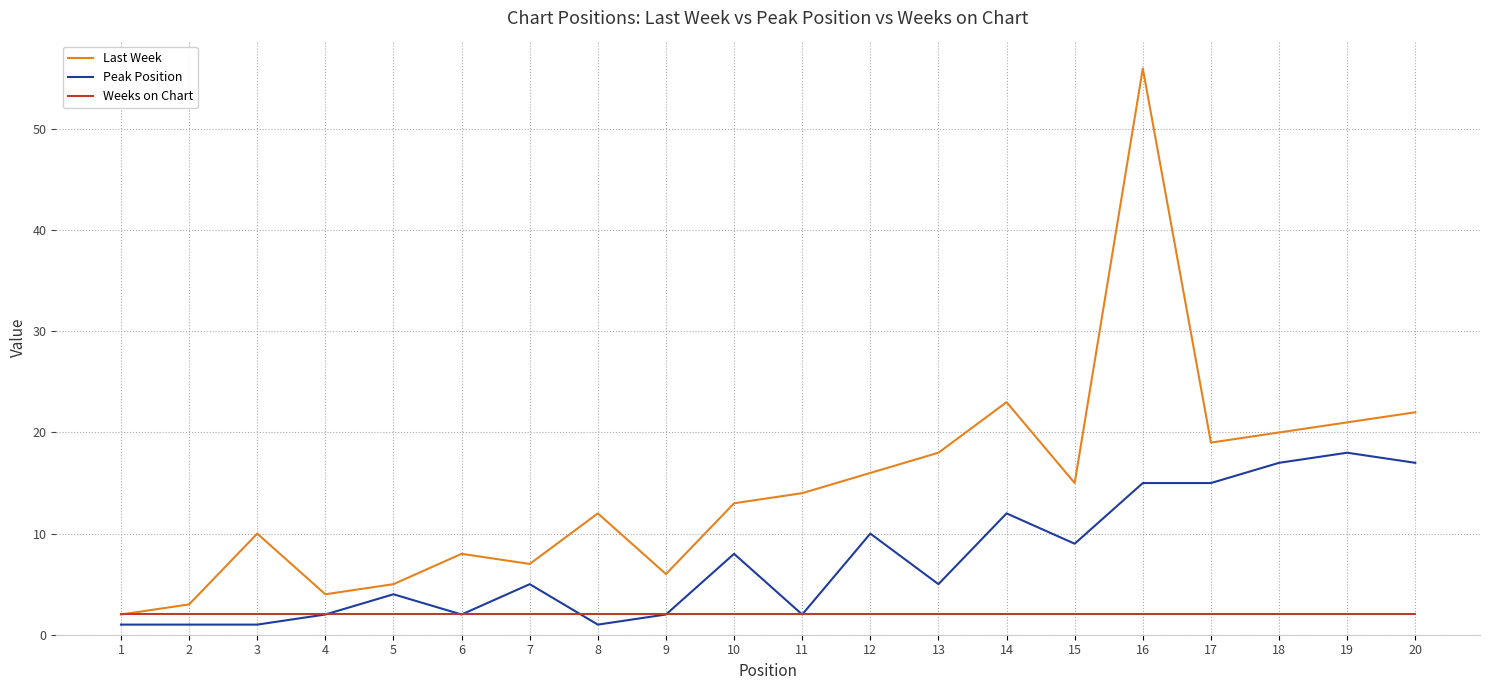

Which series has the largest total across all categories?

Last Week